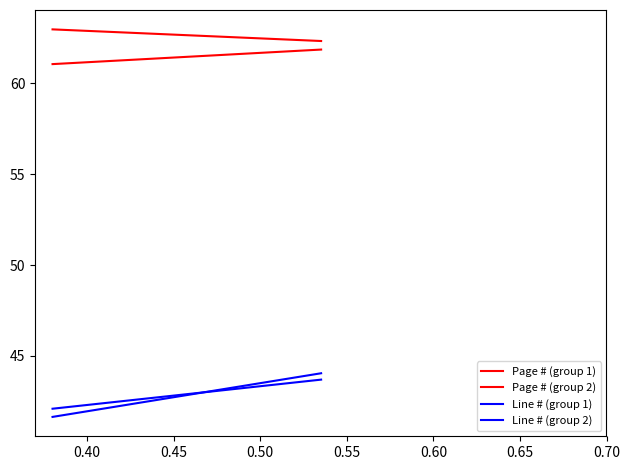

Is this an area chart (filled region under the line)?

No